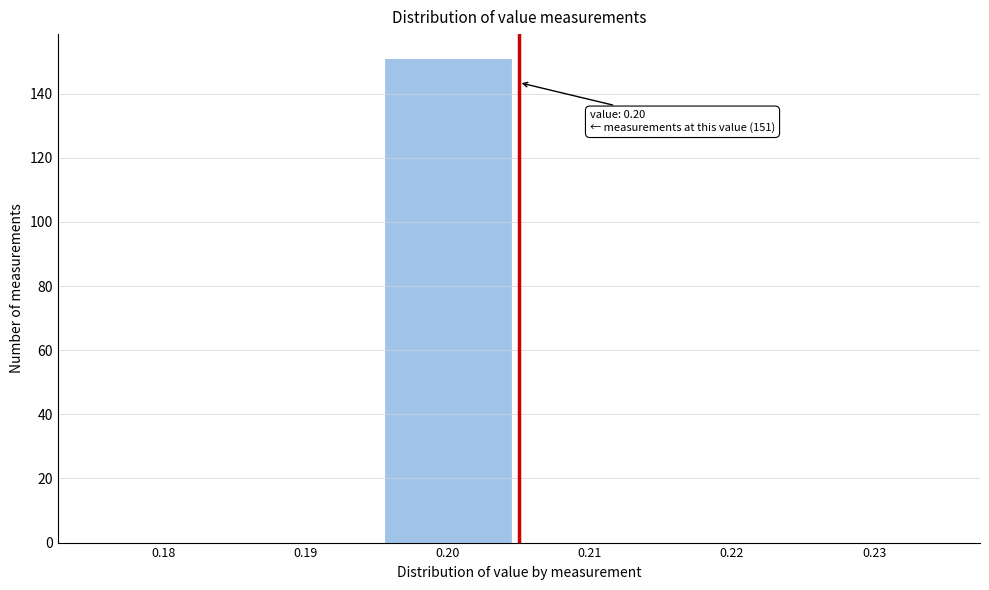

Reading right to left, extract all data points from this chart.

0.23=0	0.22=0	0.21=0	0.20=151	0.19=0	0.18=0